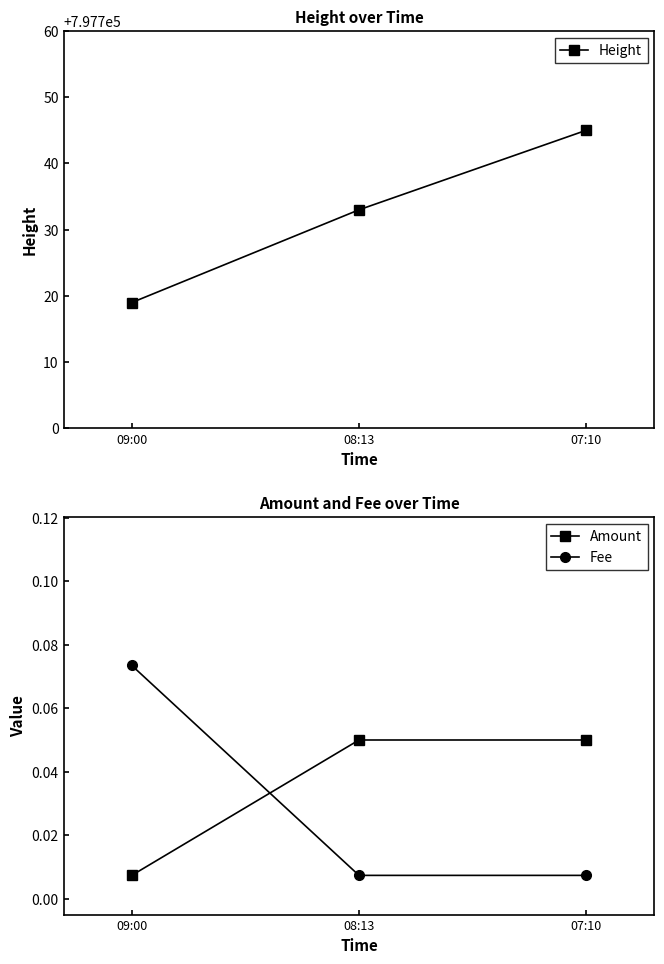

Is the value of Amount at 07:10 greater than the value of Fee at 09:00?

No